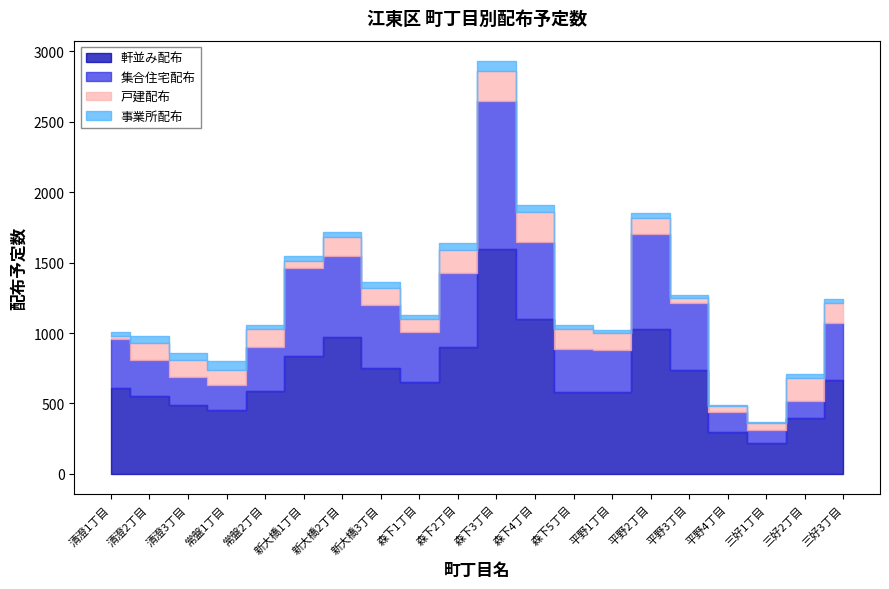

Is it true that 事業所配布 equals 18 at 三好3丁目?

False